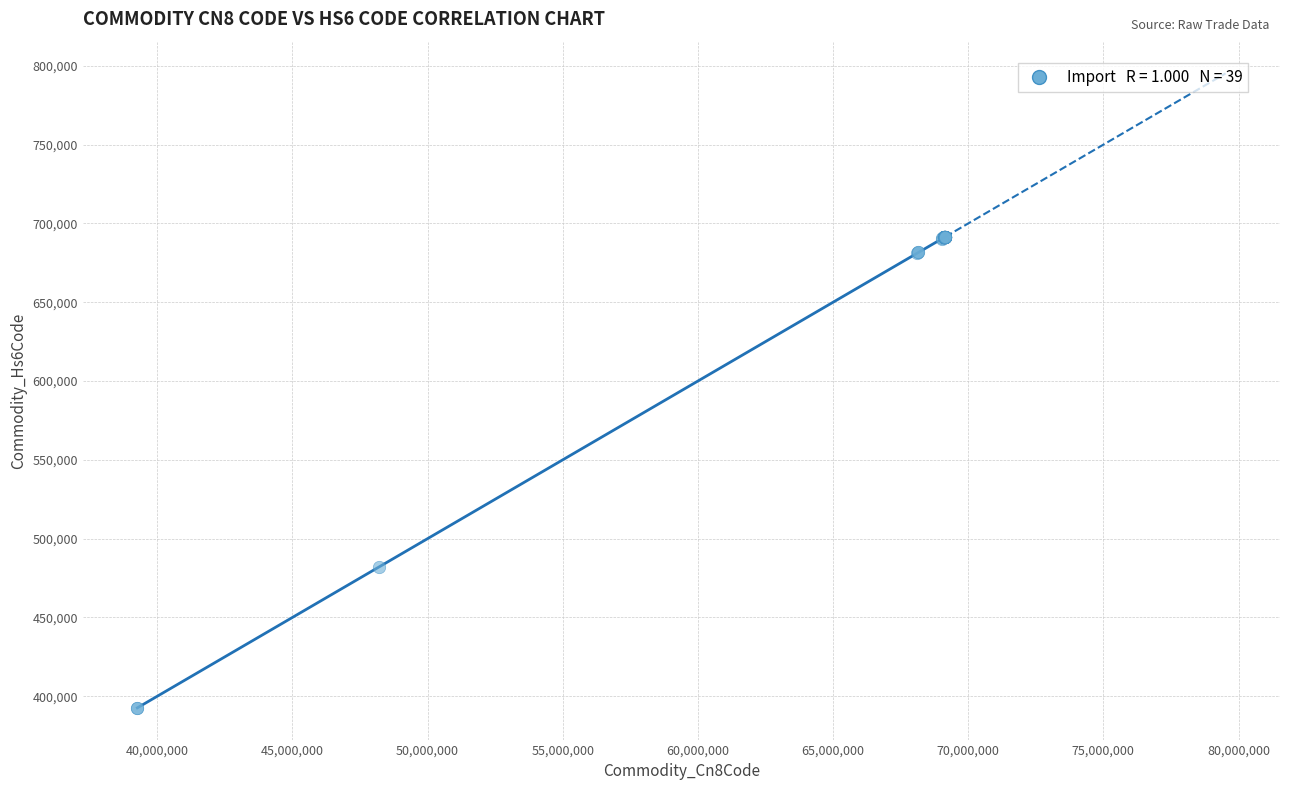

What Y value in the scatter plot is closest to 542065?

481910